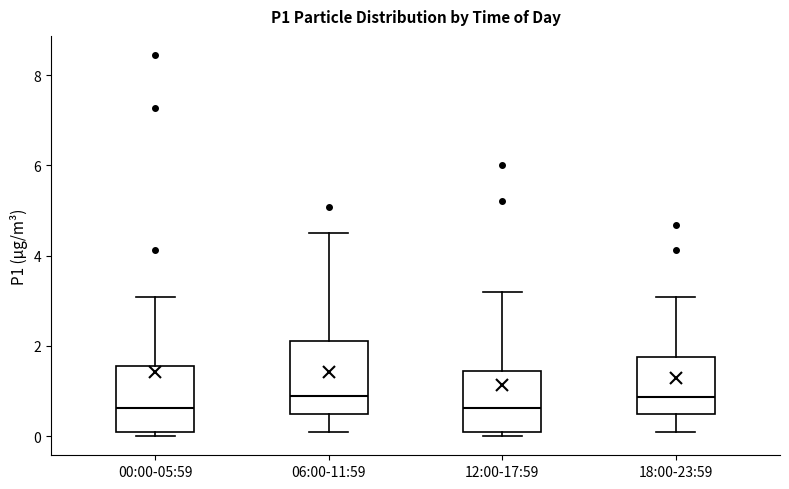

Reading left to right, read every box against the y-axis: the position of its median line, the range the box covers, and the ends of its whiskers. The values are not printed on the chart, so give them approximately, as read against the axis.

00:00-05:59: median 0.6, box 0.2 to 1.6, whiskers 0.0 to 3.0
06:00-11:59: median 1.0, box 0.6 to 2.2, whiskers 0.2 to 4.6
12:00-17:59: median 0.6, box 0.2 to 1.4, whiskers 0.0 to 3.2
18:00-23:59: median 0.8, box 0.6 to 1.8, whiskers 0.2 to 3.0